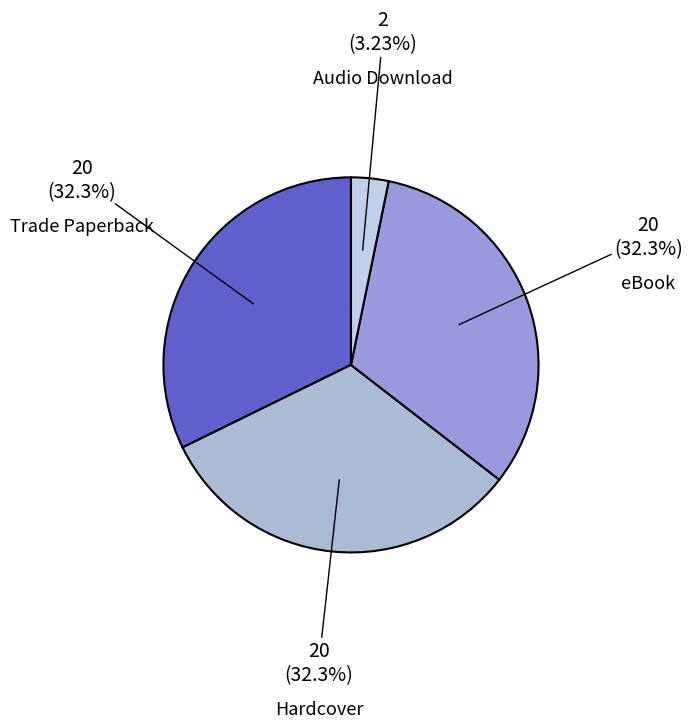

Does Trade Paperback represent more than half of the total?

No